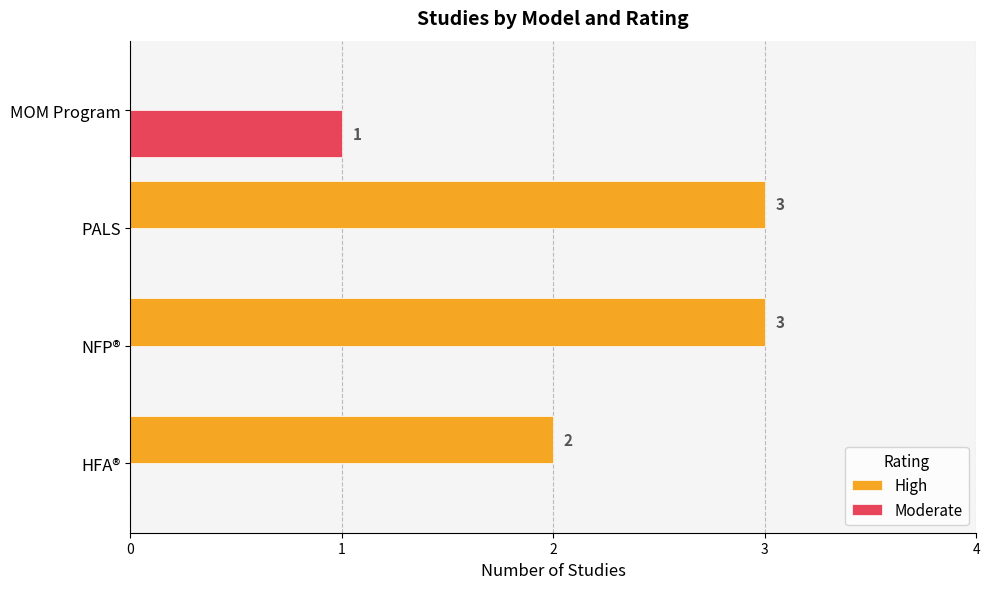

What is the sum of the High values at NFP® and HFA®?

5